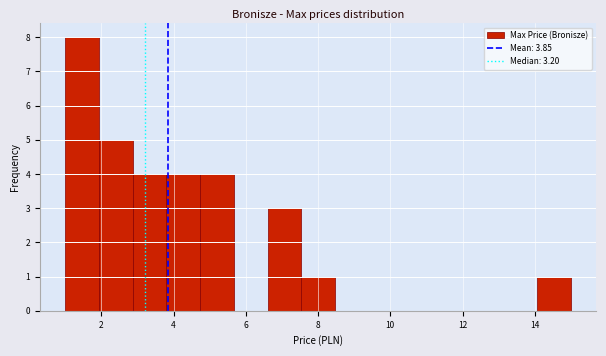

Reading left to right, transcribe this chart: for each bar, give the range it covers on the x-axis and its height. Neither the bar edges nor the heights are printed on the chart, so give them approximately, as read against the axes.

1.0 to 2.0: 8
2.0 to 2.8: 5
2.8 to 3.8: 4
3.8 to 4.8: 4
4.8 to 5.6: 4
5.6 to 6.6: 0
6.6 to 7.6: 3
7.6 to 8.4: 1
8.4 to 9.4: 0
9.4 to 10.4: 0
10.4 to 11.2: 0
11.2 to 12.2: 0
12.2 to 13.2: 0
13.2 to 14.0: 0
14.0 to 15.0: 1